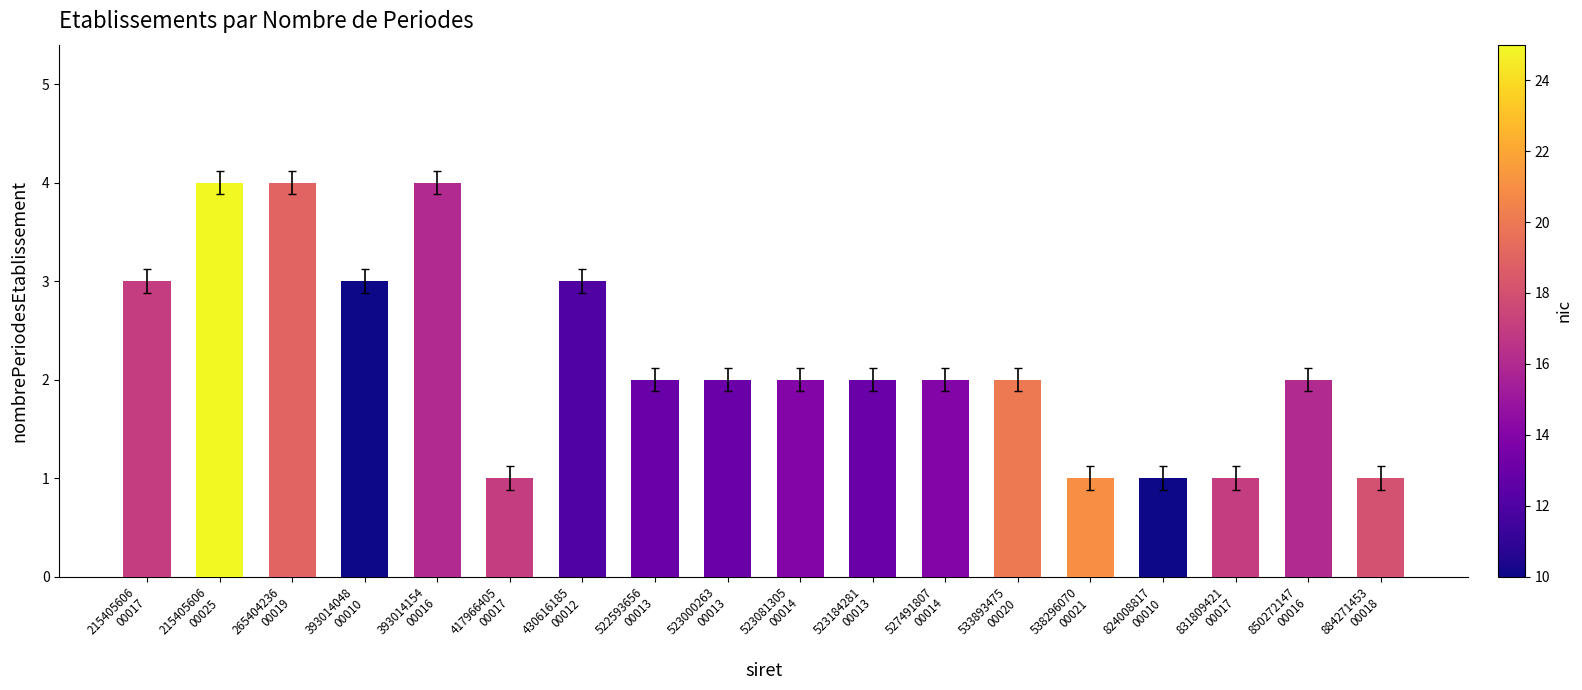

What is the greatest value displayed?

4